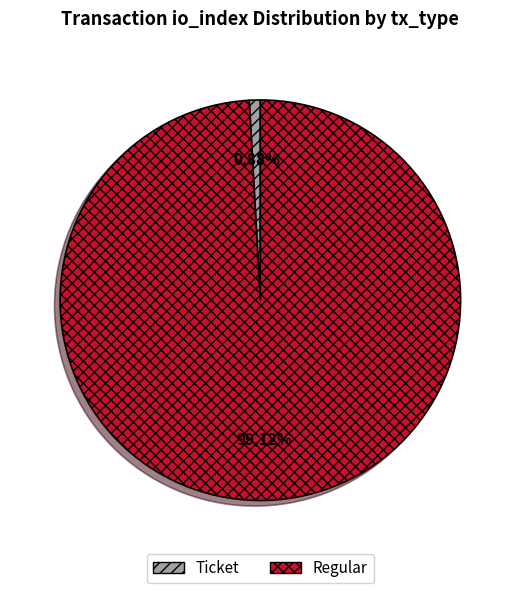

Is Regular the majority of the pie?

Yes